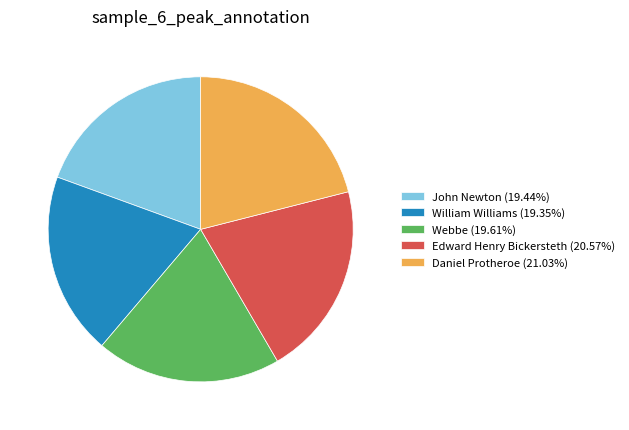

What is the ratio of the value at Daniel Protheroe (21.03%) to the value at Webbe (19.61%)?

1.1